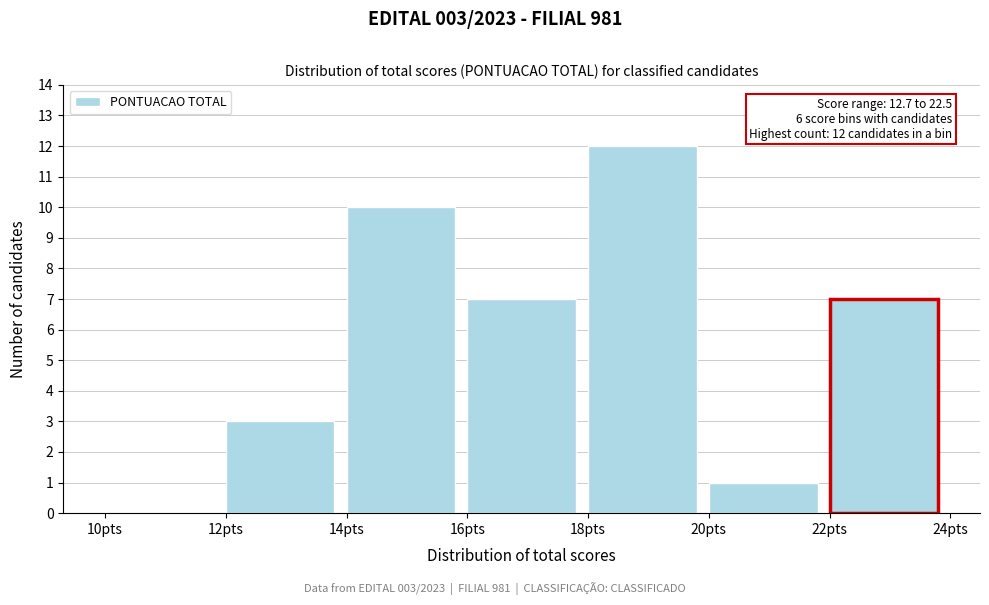

Over which range of the x-axis is the bar tallest?

18 to 20